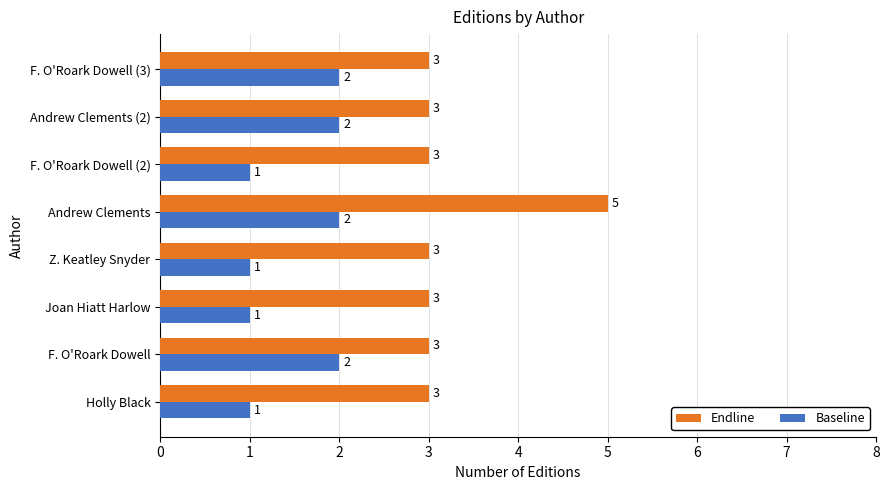

Which series has the largest total across all categories?

Endline